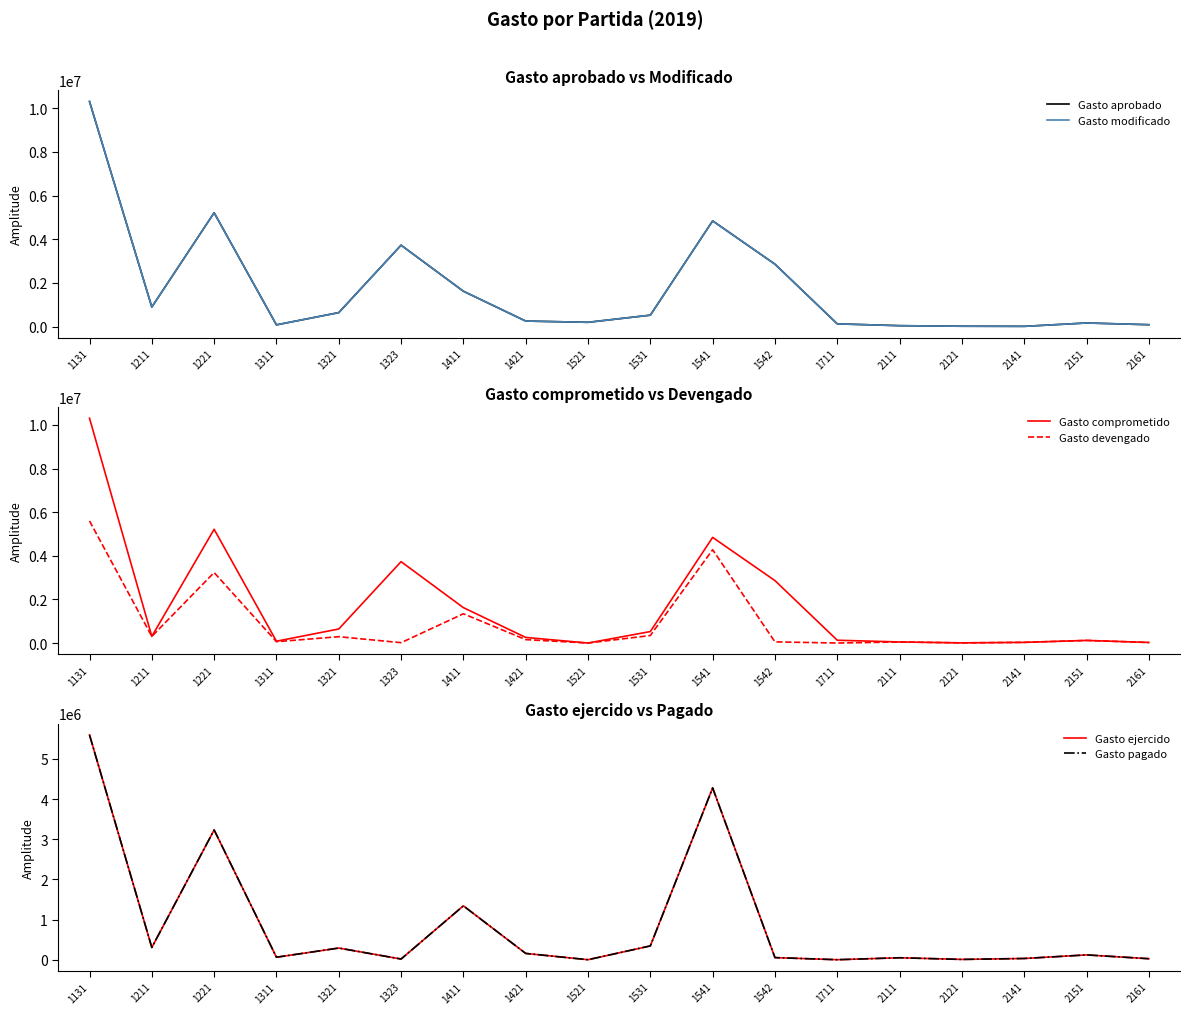

Reading left to right, list all the values displayed in this chart.

Gasto aprobado: 1131=10310236.9	1211=899095.3	1221=5217272.7	1311=83212.5	1321=643840.7	1323=3731731.4	1411=1623206.9	1421=257031.4	1521=200000.0	1531=527010.5	1541=4844609.7	1542=2862424.5	1711=128276.6	2111=45852.3	2121=20109.6	2141=14772.9	2151=168972.4	2161=90137.8
Gasto modificado: 1131=10310236.9	1211=899095.3	1221=5217272.7	1311=83212.5	1321=643840.7	1323=3731731.4	1411=1623206.9	1421=257031.4	1521=200000.0	1531=527010.5	1541=4844609.7	1542=2862424.5	1711=128276.6	2111=45852.3	2121=20109.6	2141=14772.9	2151=168972.4	2161=90137.8
Gasto comprometido: 1131=10310237.5	1211=304612.0	1221=5217018.8	1311=83212.5	1321=643840.7	1323=3731731.4	1411=1623206.9	1421=257031.4	1521=0.0	1531=527010.5	1541=4844609.7	1542=2862424.5	1711=128276.6	2111=48767.9	2121=7258.7	2141=30728.5	2151=119515.7	2161=25908.7
Gasto devengado: 1131=5599666.7	1211=304612.0	1221=3231820.7	1311=61800.0	1321=290584.7	1323=16944.3	1411=1341510.4	1421=156659.0	1521=0.0	1531=343896.3	1541=4279064.2	1542=52650.0	1711=0.0	2111=48767.9	2121=7258.7	2141=30728.5	2151=119515.7	2161=25081.1
Gasto ejercido: 1131=5599666.7	1211=304612.0	1221=3231820.7	1311=61800.0	1321=290584.7	1323=16944.3	1411=1341510.4	1421=156659.0	1521=0.0	1531=343896.3	1541=4279064.2	1542=52650.0	1711=0.0	2111=48767.9	2121=7258.7	2141=30728.5	2151=119515.7	2161=25081.1
Gasto pagado: 1131=5599666.7	1211=304612.0	1221=3231820.7	1311=61800.0	1321=290584.7	1323=16944.3	1411=1341510.4	1421=156659.0	1521=0.0	1531=343896.3	1541=4279064.2	1542=52650.0	1711=0.0	2111=48767.9	2121=7258.7	2141=30728.5	2151=119515.7	2161=25081.1